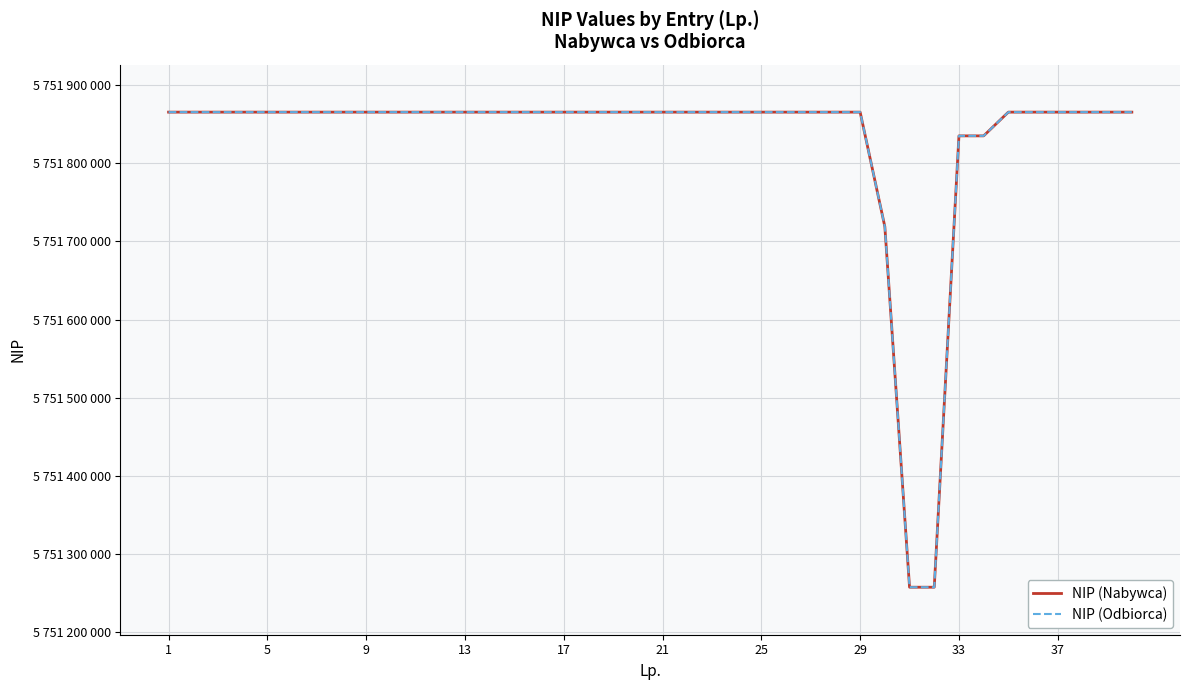

Does the chart display data point markers on the line(s)?

No